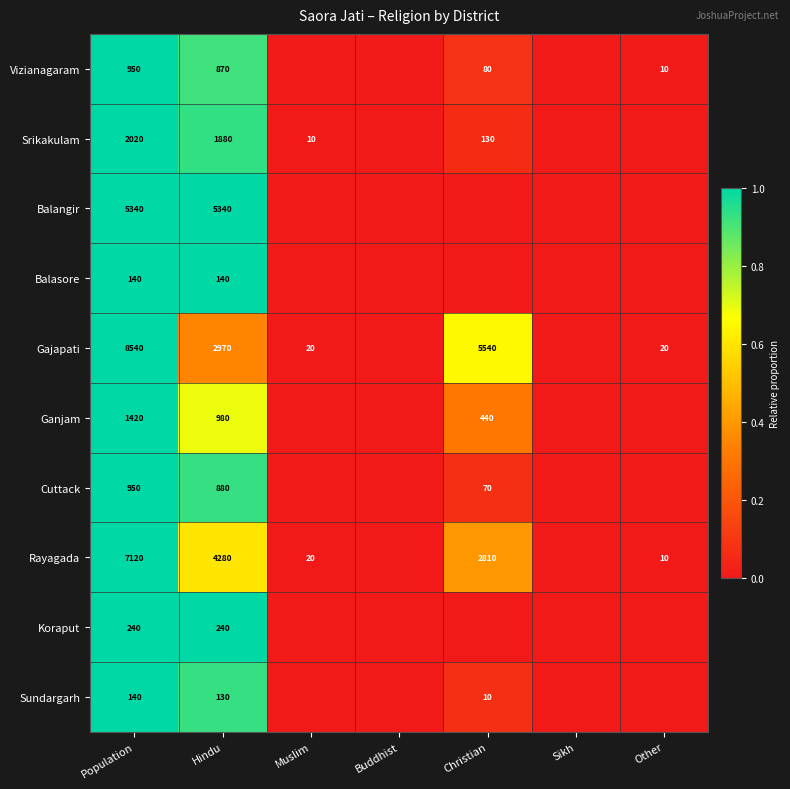

Is it true that Gajapati equals 1343 at Christian?

False